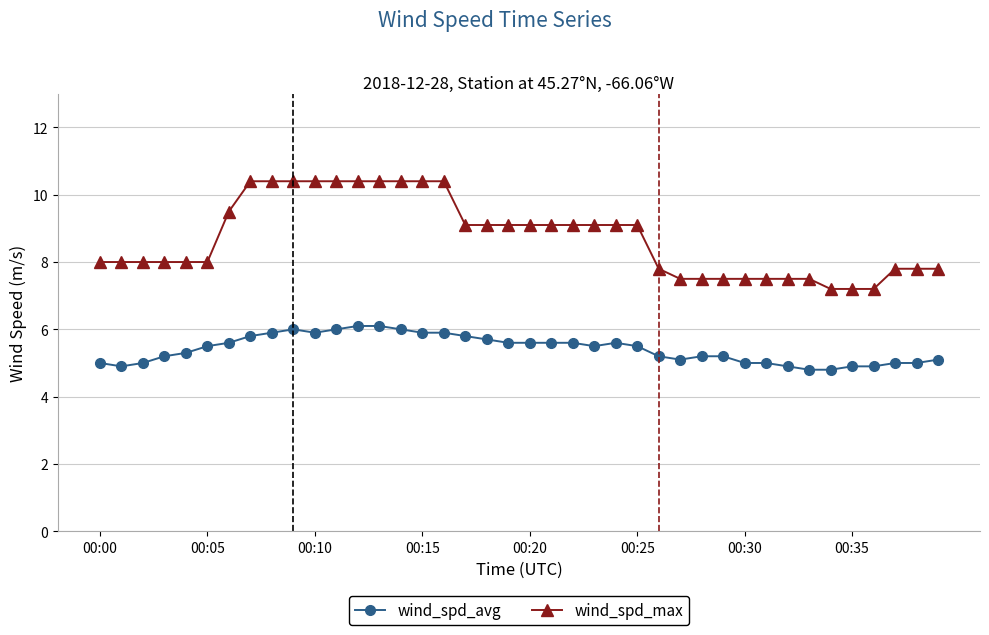

What is the difference between the maximum and second lowest values in the wind_spd_max series?

3.2